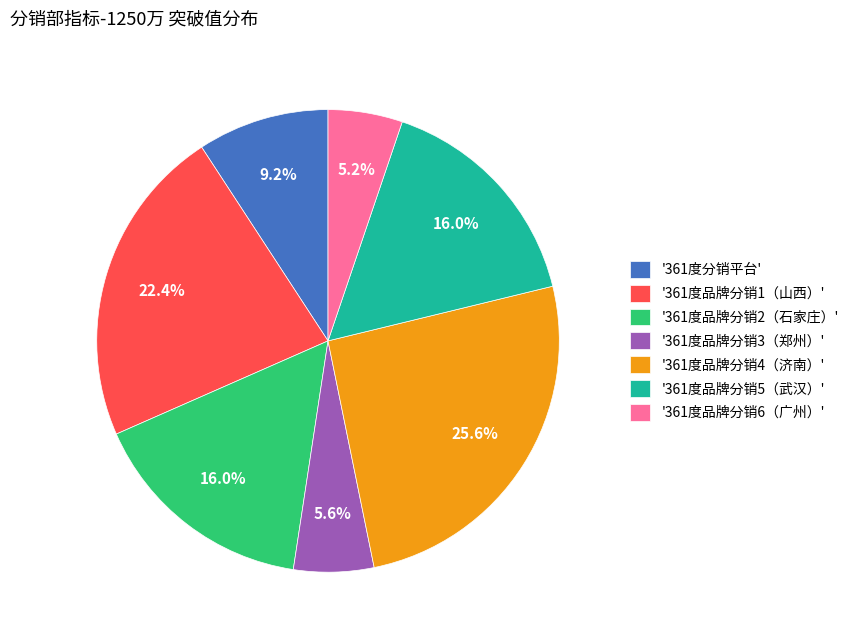

Which slice is the largest?

'361度品牌分销4（济南）'